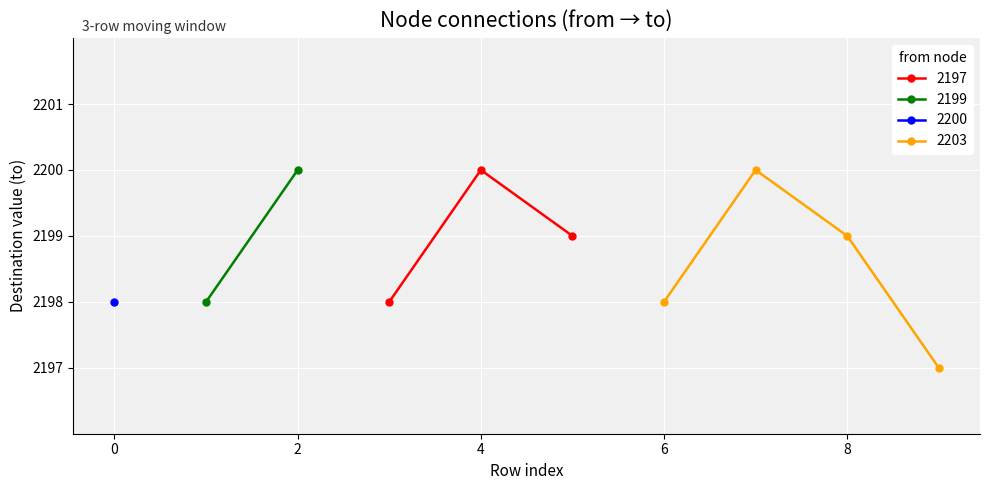

True or false: to has a value of 2200 at 2199.

True